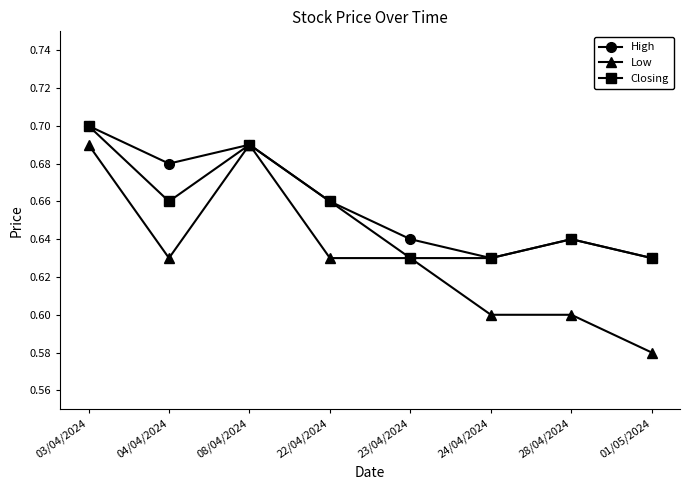

At which label is Low closest to 0?

01/05/2024